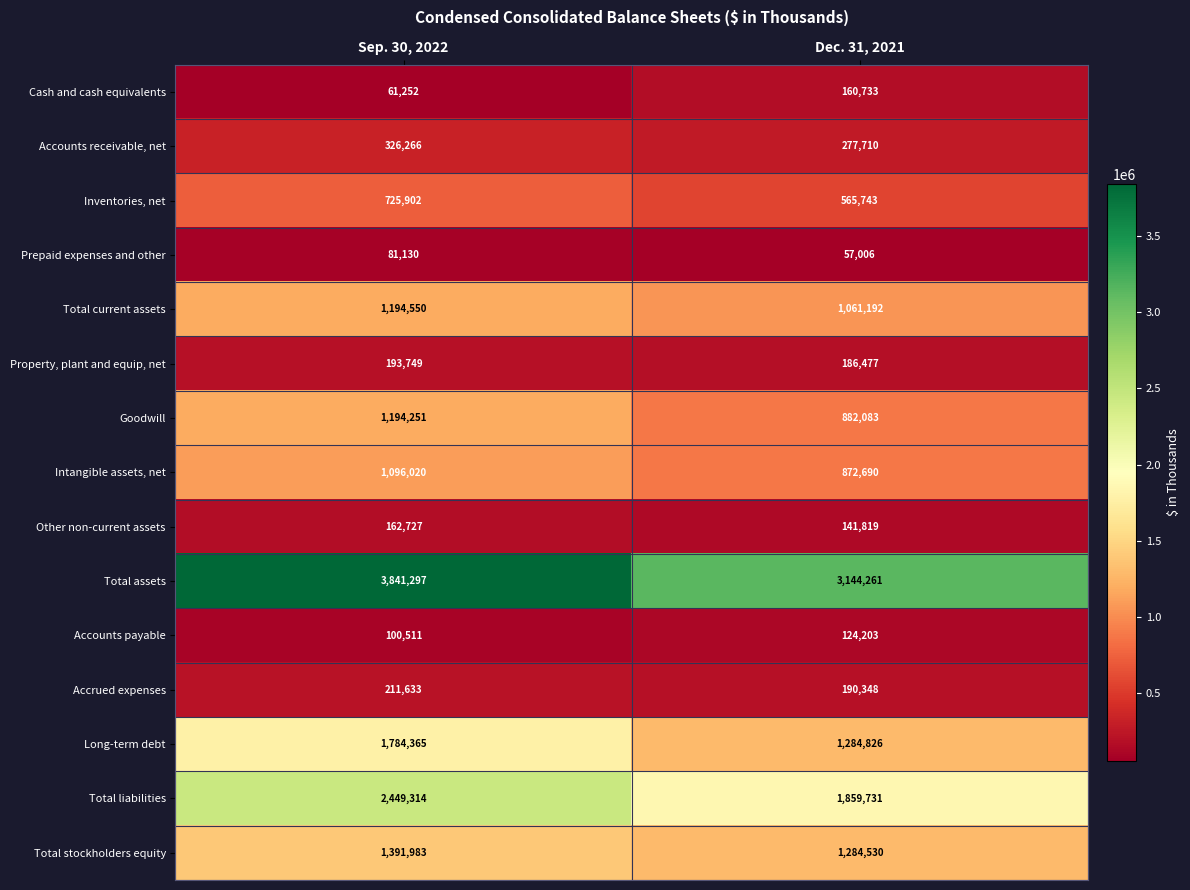

Reading left to right, transcribe all the data shown in this chart.

Cash and cash equivalents: Sep. 30, 2022=61252	Dec. 31, 2021=160733
Accounts receivable, net: Sep. 30, 2022=326266	Dec. 31, 2021=277710
Inventories, net: Sep. 30, 2022=725902	Dec. 31, 2021=565743
Prepaid expenses and other: Sep. 30, 2022=81130	Dec. 31, 2021=57006
Total current assets: Sep. 30, 2022=1194550	Dec. 31, 2021=1061192
Property, plant and equip, net: Sep. 30, 2022=193749	Dec. 31, 2021=186477
Goodwill: Sep. 30, 2022=1194251	Dec. 31, 2021=882083
Intangible assets, net: Sep. 30, 2022=1096020	Dec. 31, 2021=872690
Other non-current assets: Sep. 30, 2022=162727	Dec. 31, 2021=141819
Total assets: Sep. 30, 2022=3841297	Dec. 31, 2021=3144261
Accounts payable: Sep. 30, 2022=100511	Dec. 31, 2021=124203
Accrued expenses: Sep. 30, 2022=211633	Dec. 31, 2021=190348
Long-term debt: Sep. 30, 2022=1784365	Dec. 31, 2021=1284826
Total liabilities: Sep. 30, 2022=2449314	Dec. 31, 2021=1859731
Total stockholders equity: Sep. 30, 2022=1391983	Dec. 31, 2021=1284530